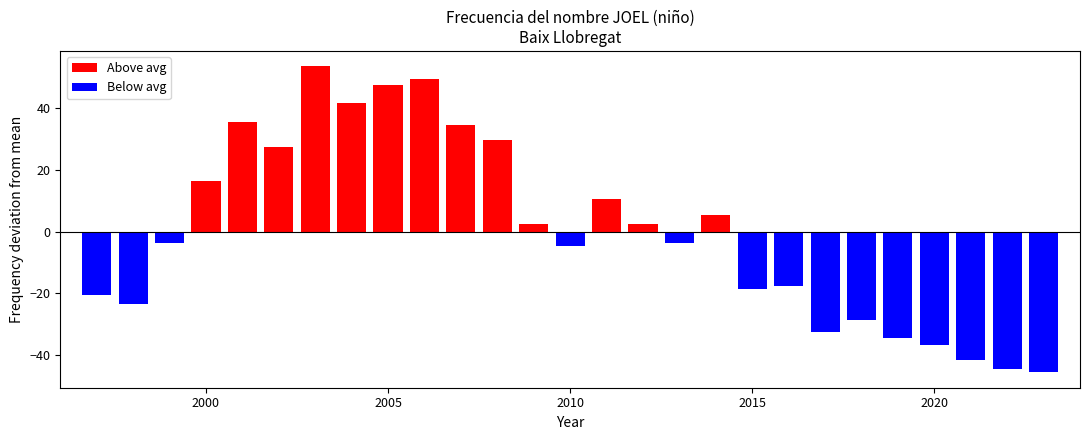

Which category has the highest value across all series?

2003